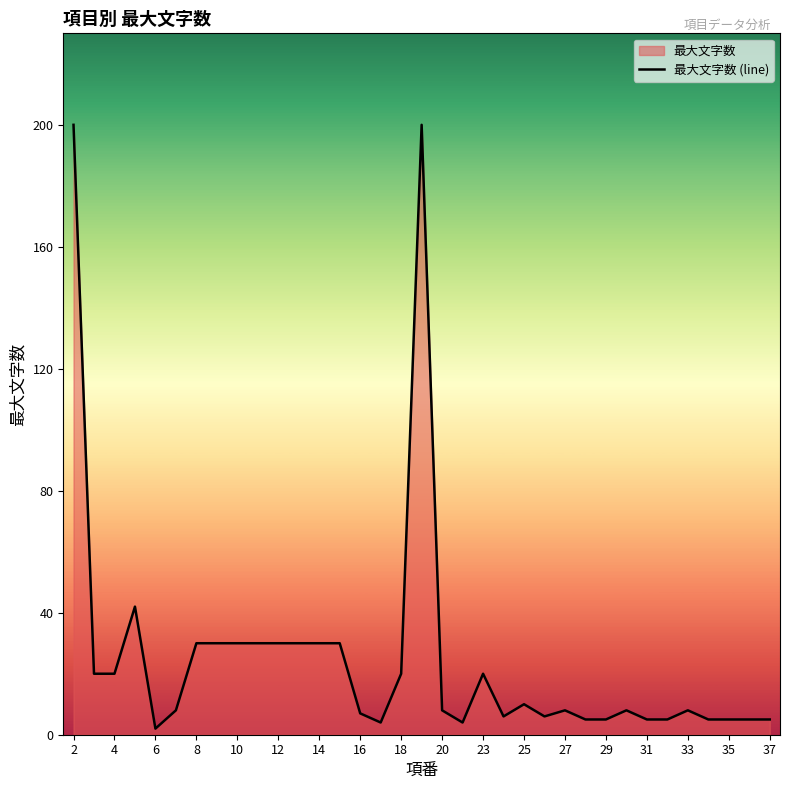

What is the greatest value displayed?

200